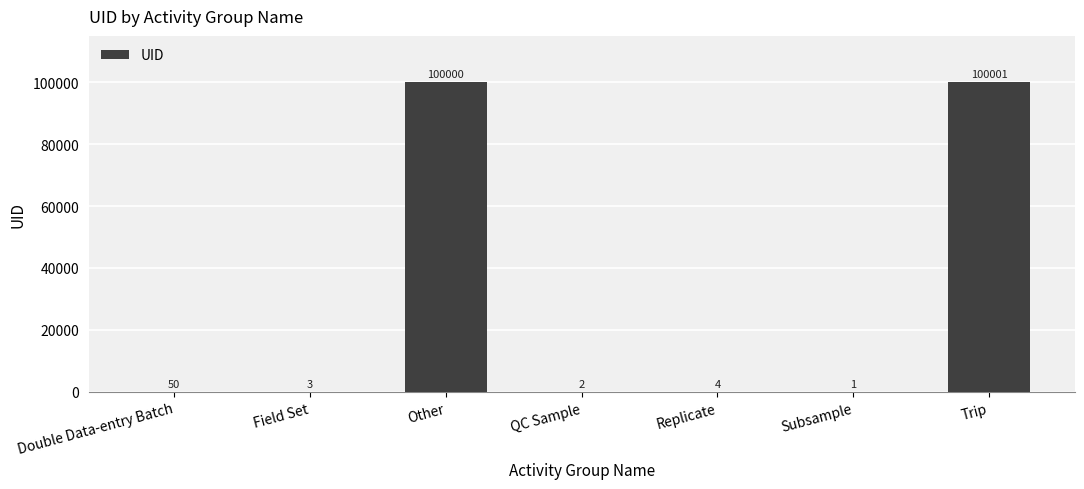

What is the change in value from Other to Subsample?

-99999